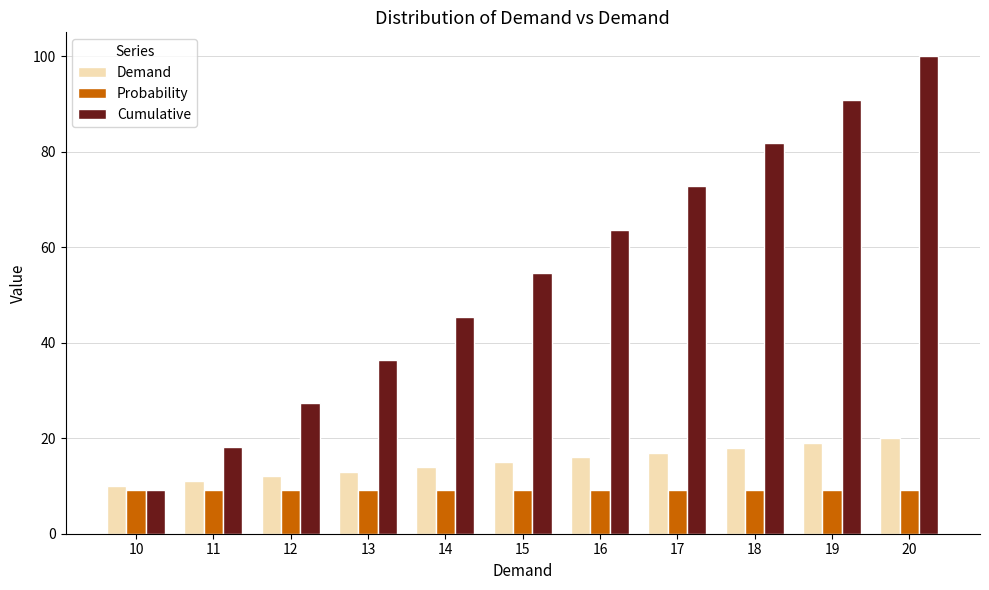

What is the sum of the Demand values at 10 and 16?

26.0